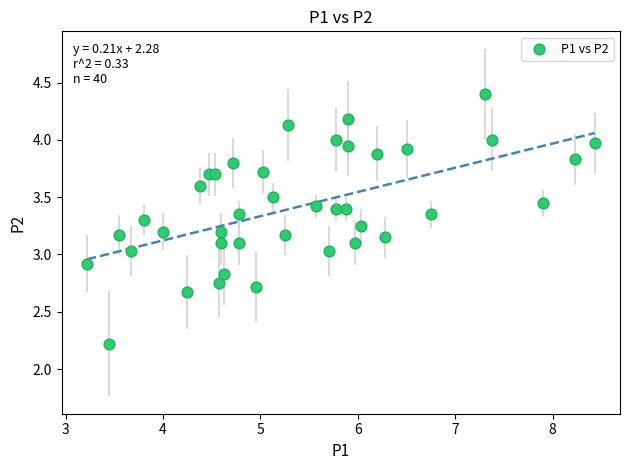

What is the range of Y values (max minus min)?

2.2